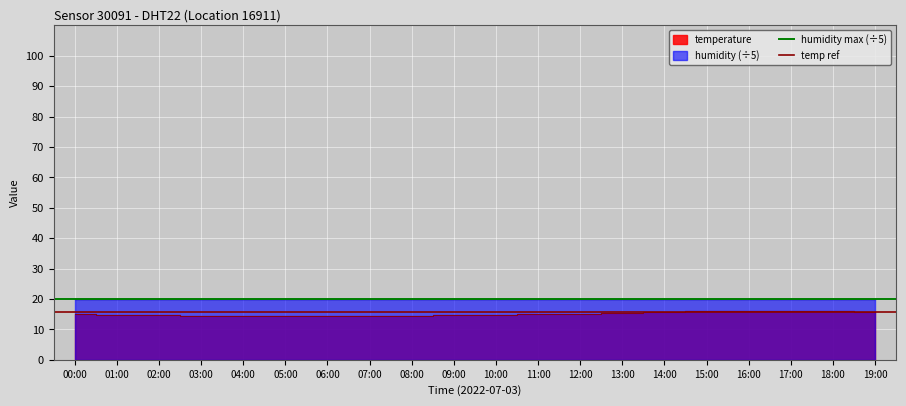

What is the label of the 2nd point from the left?

01:00